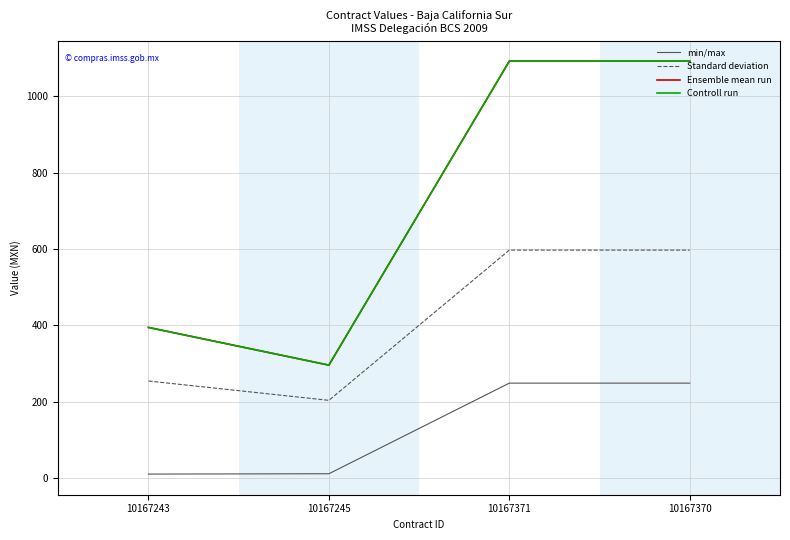

Reading left to right, transcribe all the data shown in this chart.

min/max: 10167243=10.9	10167245=11.8	10167371=248.9	10167370=248.9
Standard deviation: 10167243=254.5	10167245=203.9	10167371=597.0	10167370=597.0
Ensemble mean run: 10167243=394.7	10167245=296.0	10167371=1091.5	10167370=1091.5
Controll run: 10167243=394.7	10167245=296.0	10167371=1091.5	10167370=1091.5